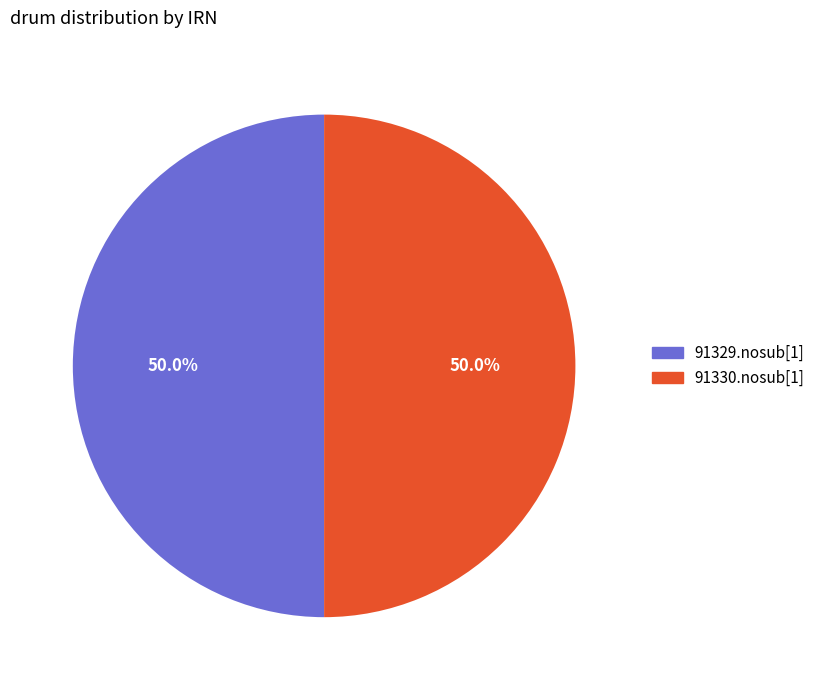

What percentage is the 91329.nosub[1] slice, to the nearest percent?

50%